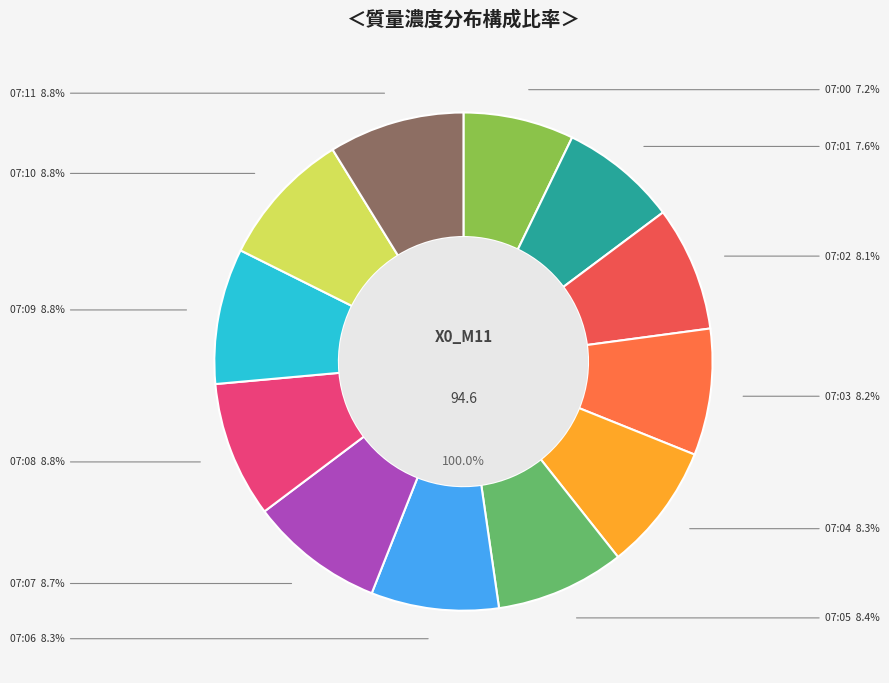

Is it true that 07:10 is 9% of the pie?

True